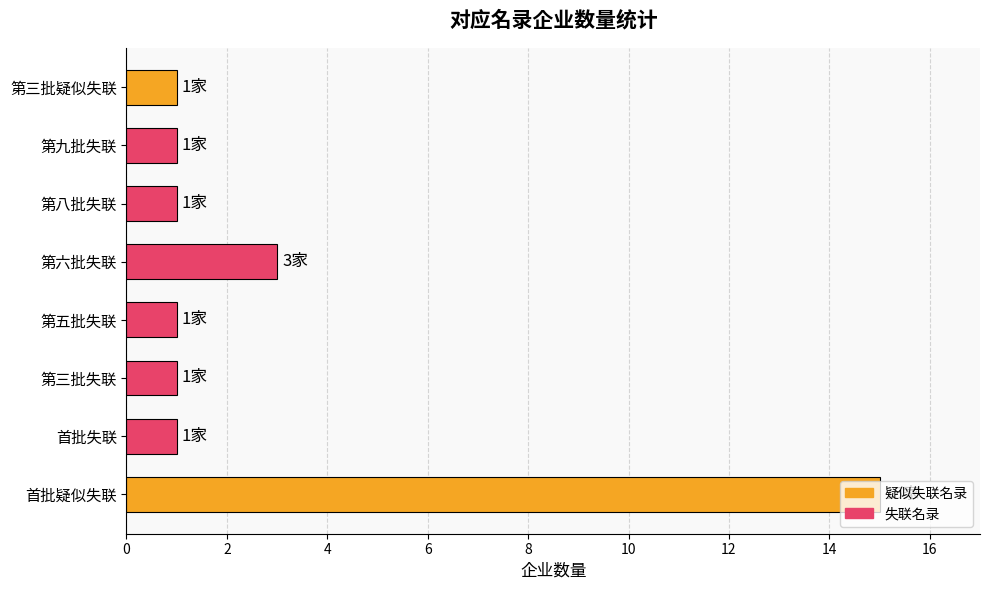

Where is the data nearest to the value 8?

第六批失联